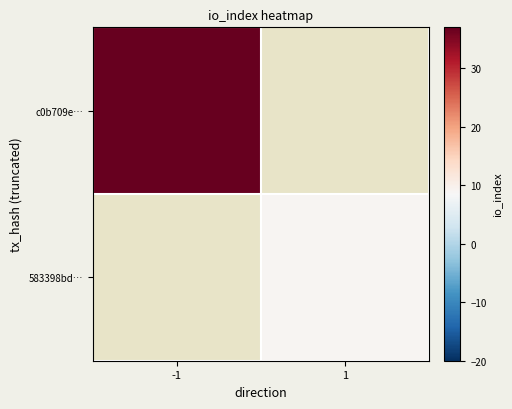

The value of c0b709e… at -1 is 14.4. True or false?

False